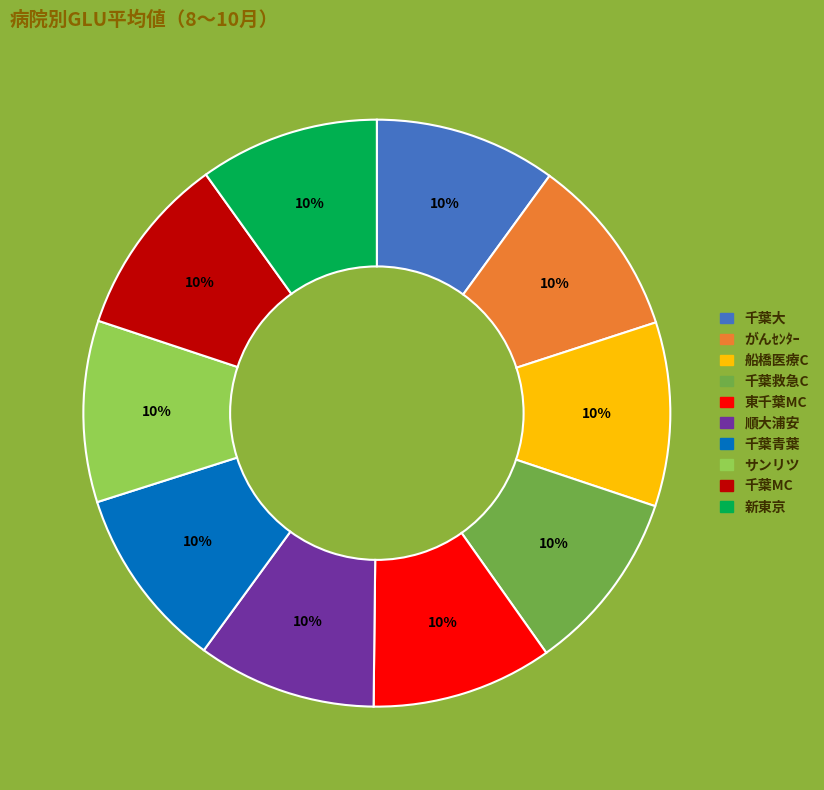

Is the sum of サンリツ and がんｾﾝﾀｰ greater than half?

No